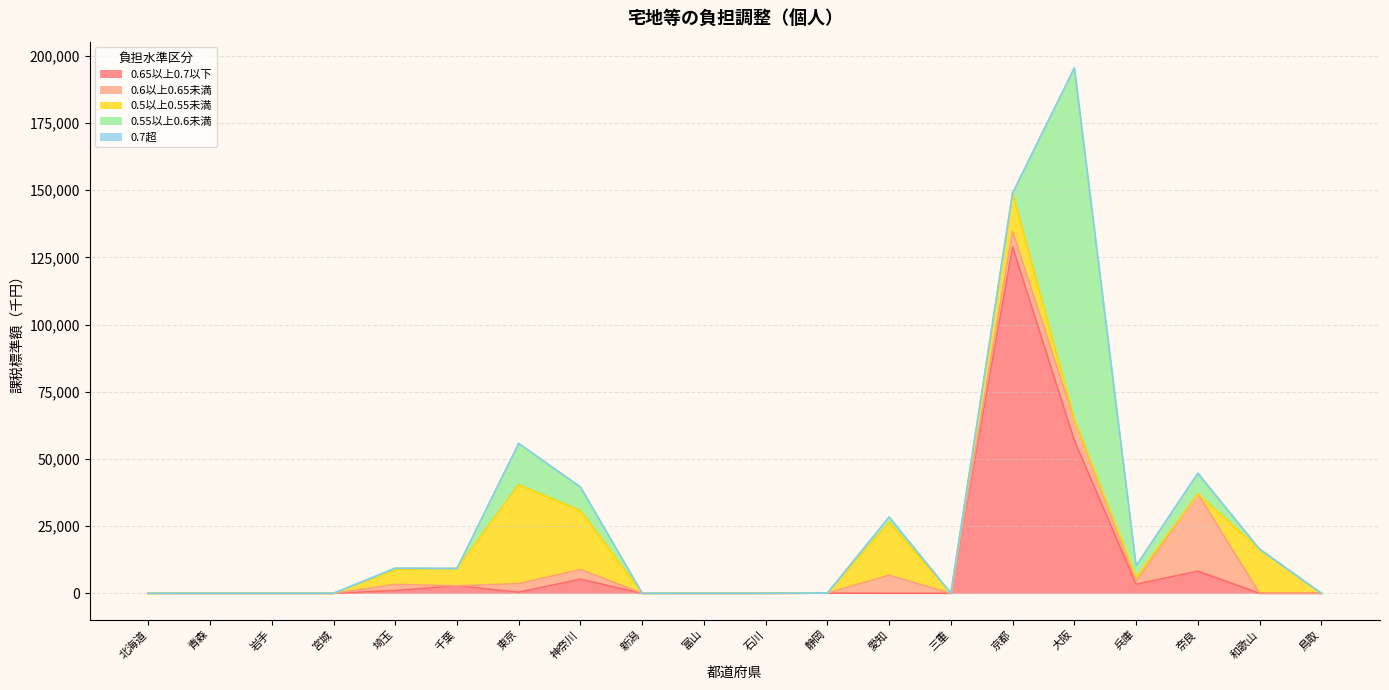

At which category does 0.6以上0.65未満 reach its first local valley?

千葉